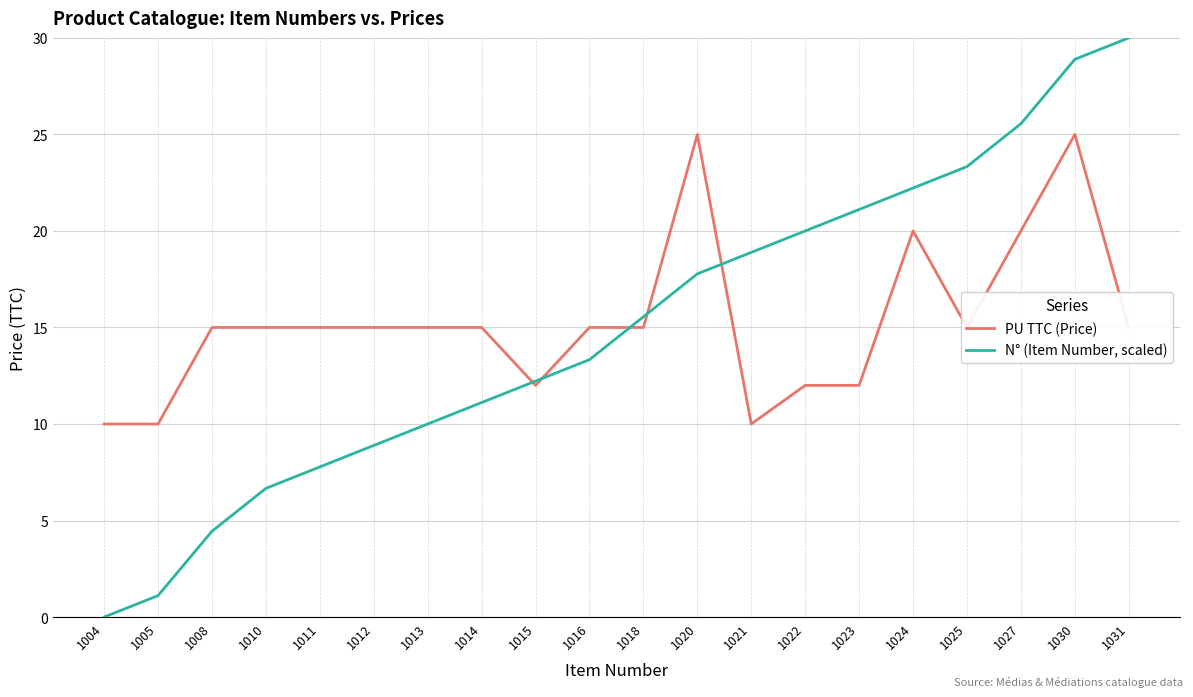

True or false: PU TTC (Price) has a value of 24.6 at 1016.

False